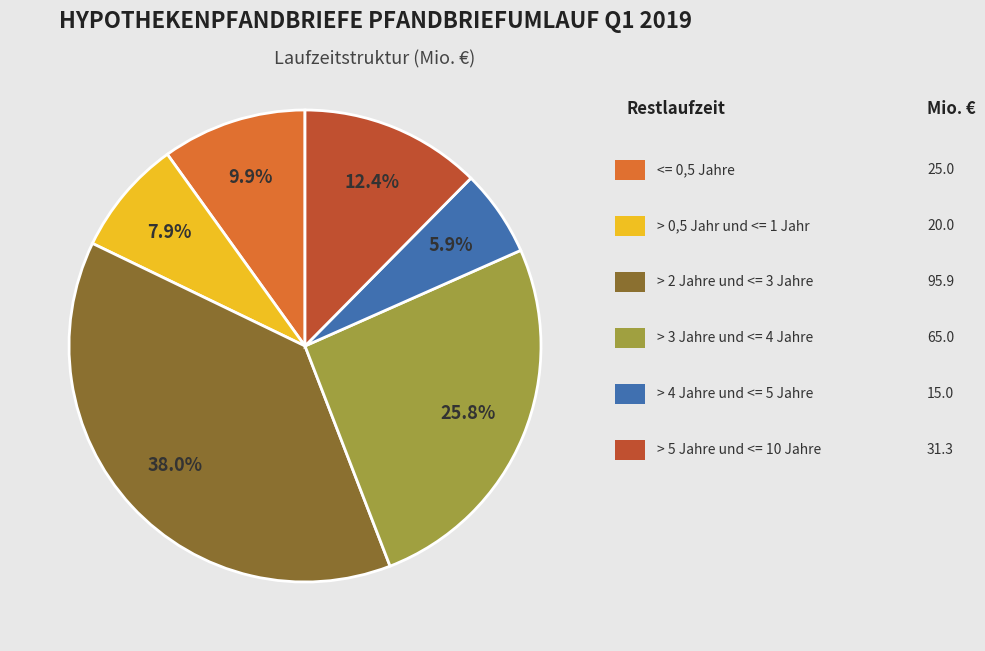

Does any single category account for the majority?

No